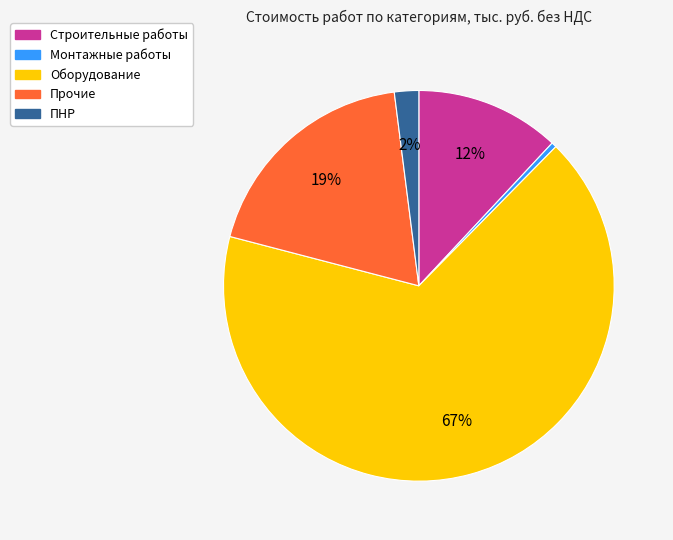

Count the number of slices in the pie.

5